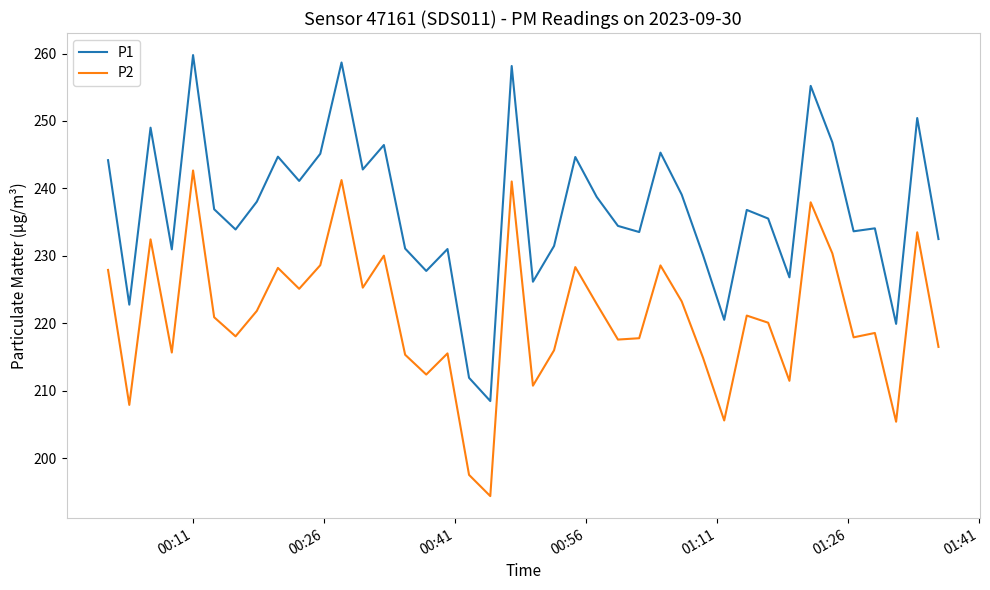

Which series has the largest range (max minus min)?

P1